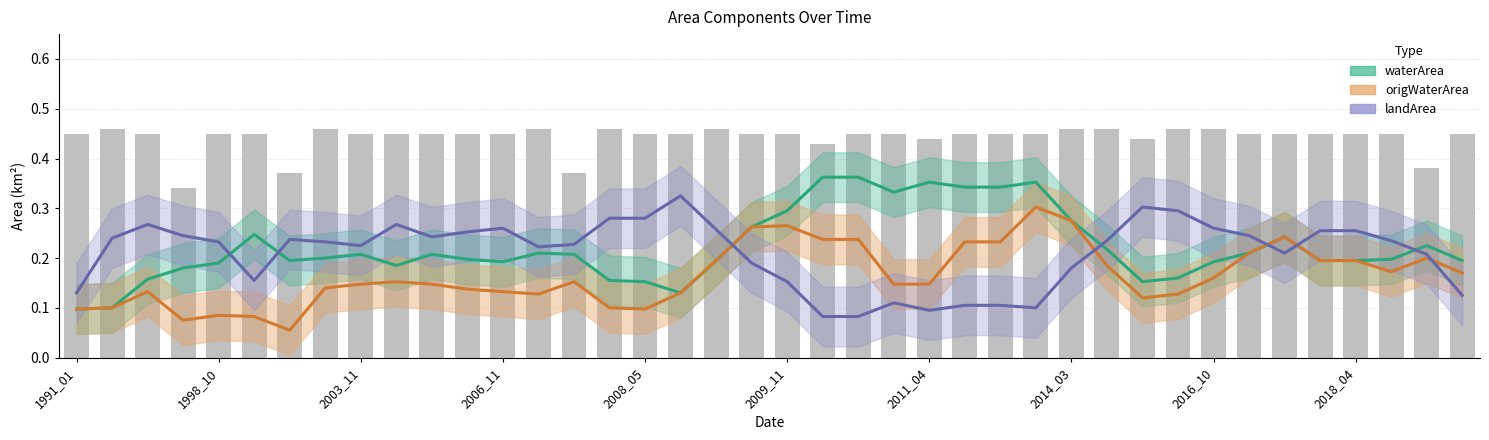

What is the spread (max minus min) of values at 11?

0.1